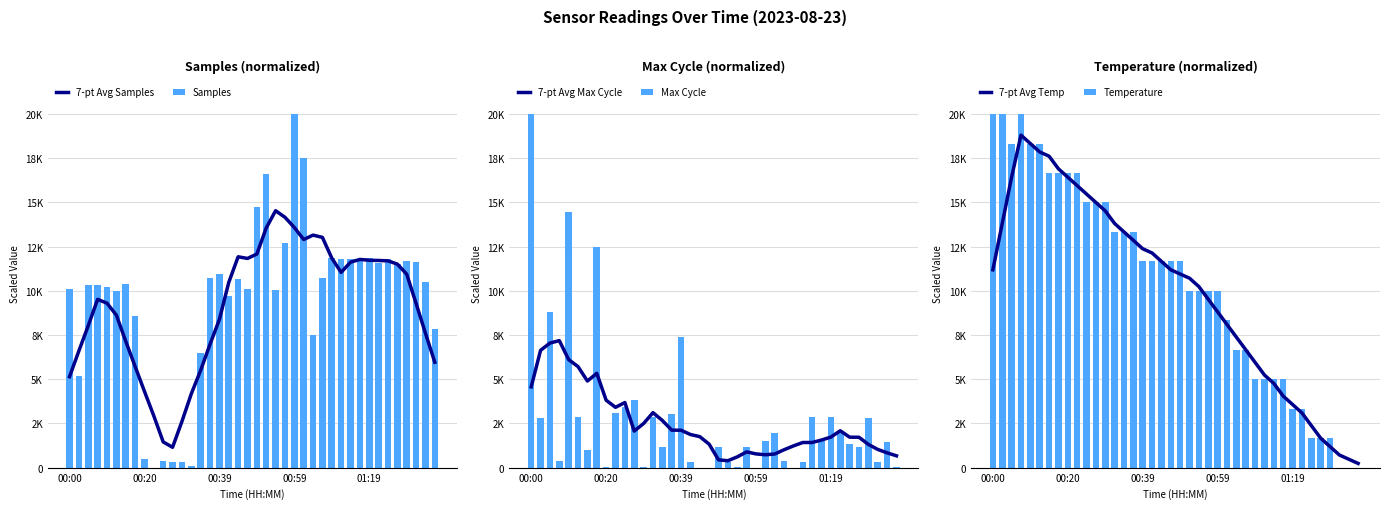

What is the difference between the Temperature values at 25 and 24?

1666.7